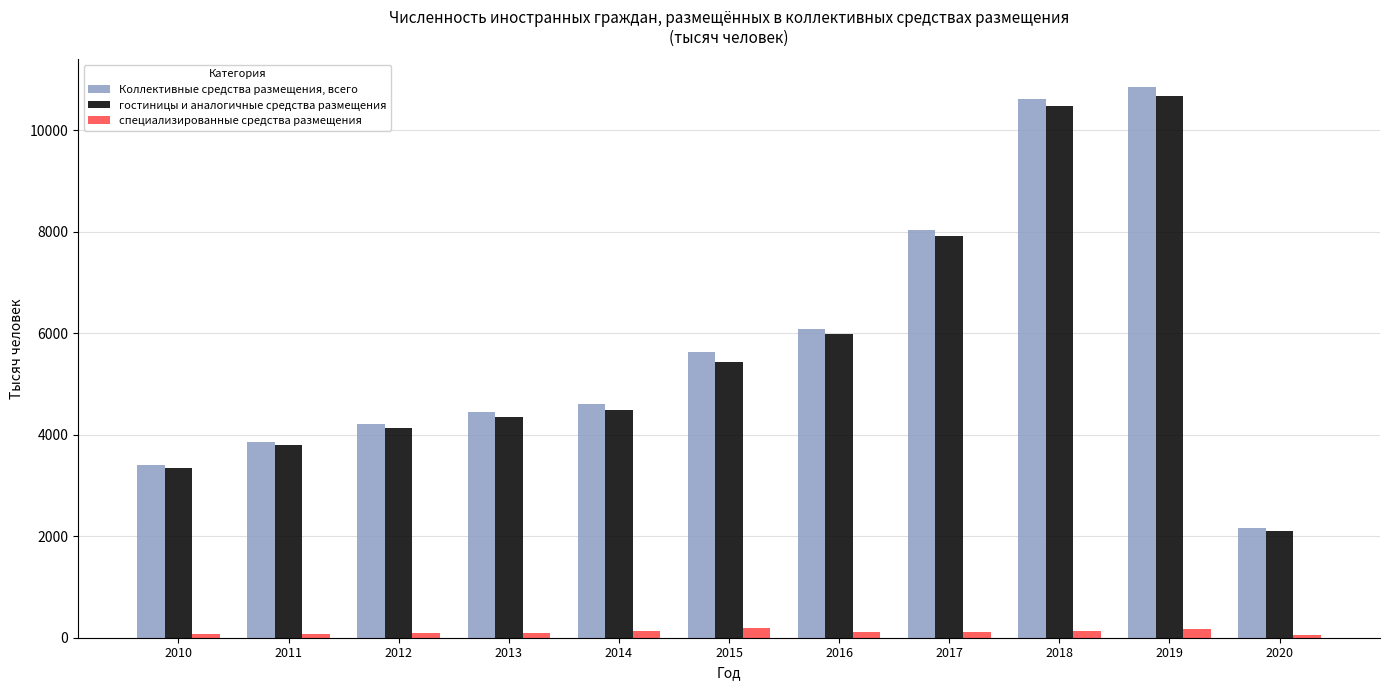

List the series in order of their peak value, lowest first.

специализированные средства размещения, гостиницы и аналогичные средства размещения, Коллективные средства размещения, всего